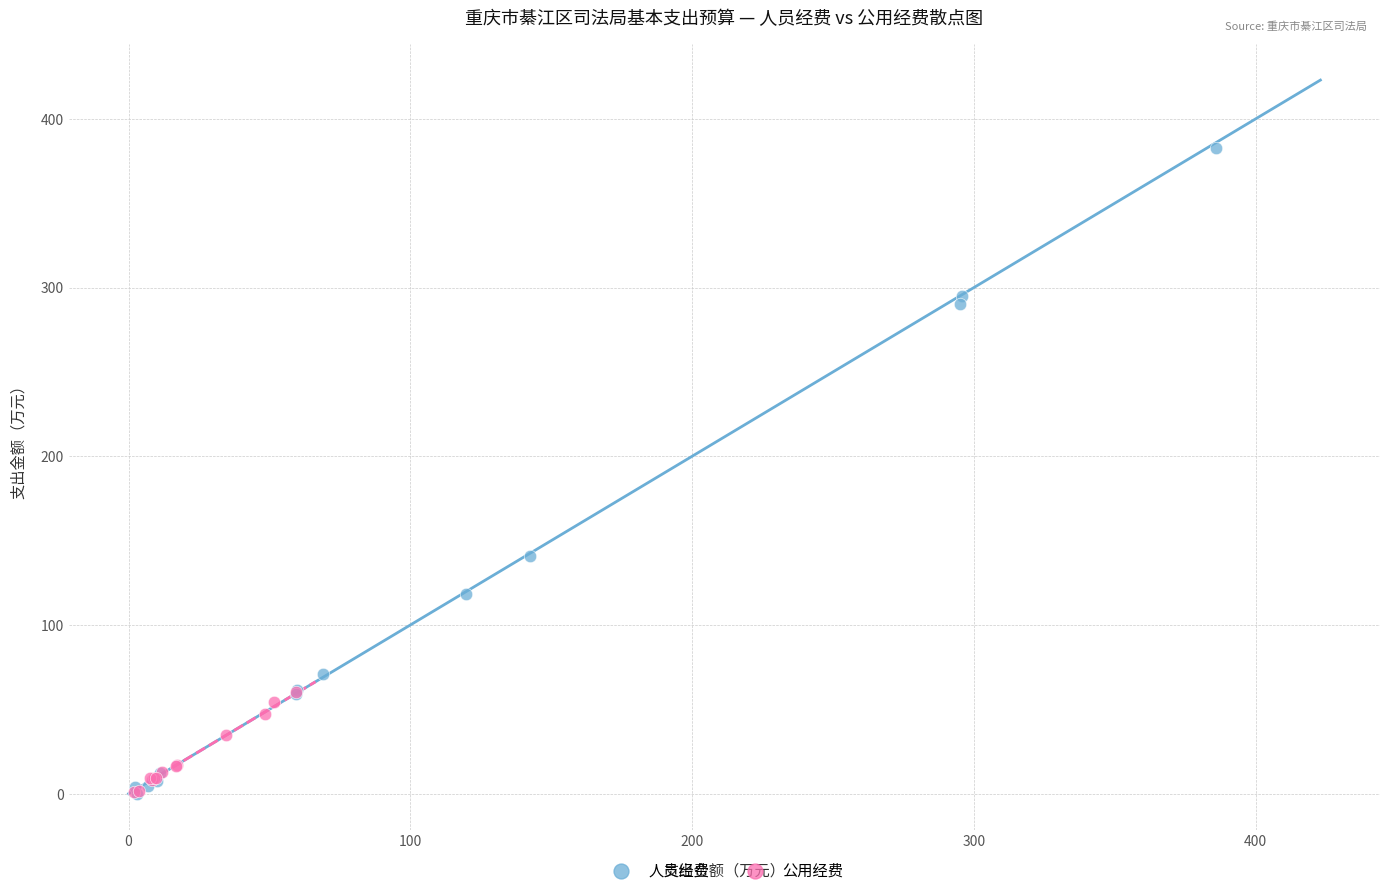

What are all the series names shown in the legend?

人员经费, 公用经费